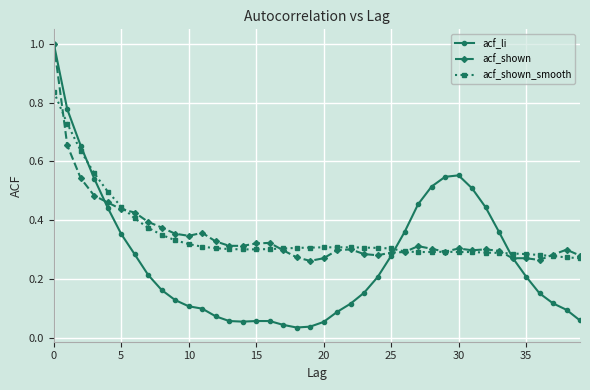

True or false: acf_shown has more than 1 interior local peaks.

True